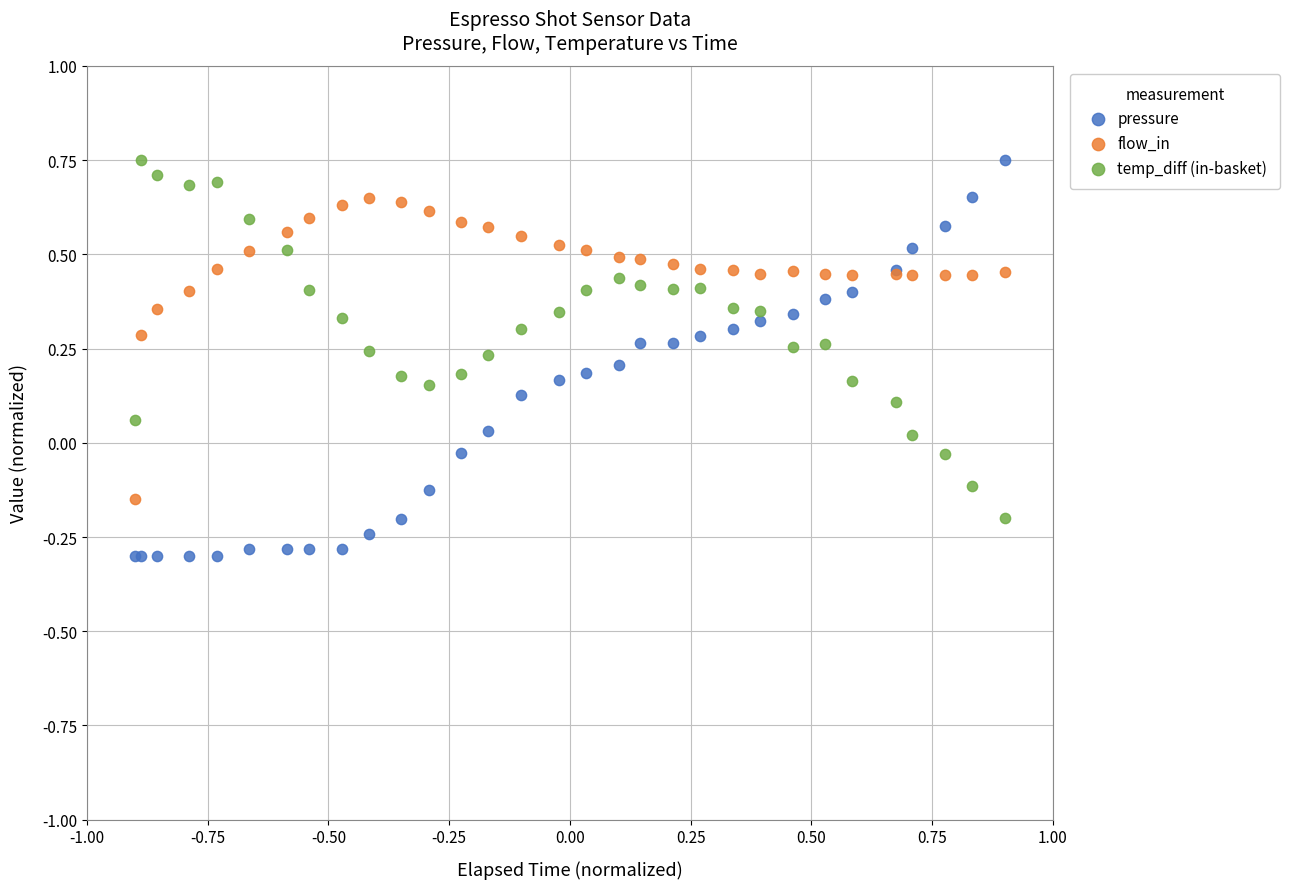

Which series reaches the minimum Y coordinate?

pressure